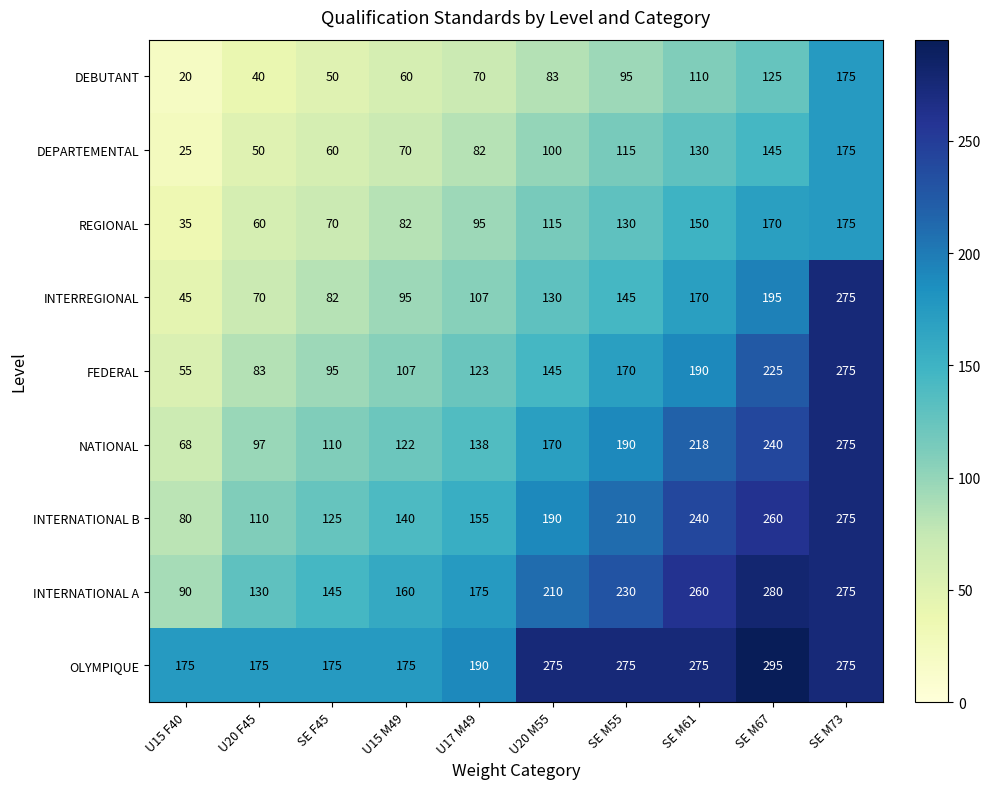

What is the highest value of the INTERREGIONAL series?

275